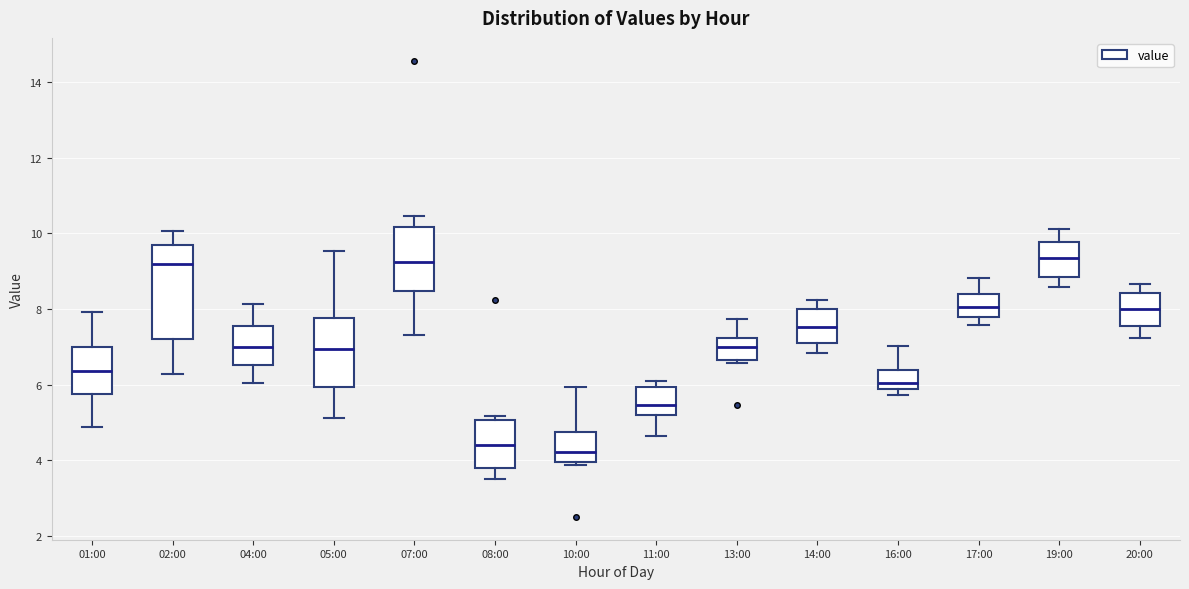

Reading left to right, transcribe this box plot: for each box, give where its median line is, the range the box spans, and where its two whiskers end, as read against the y-axis. The values are not printed on the chart, so give them approximately, as read against the axis.

01:00: median 6.4, box 5.8 to 7.0, whiskers 4.8 to 8.0
02:00: median 9.2, box 7.2 to 9.8, whiskers 6.2 to 10.0
04:00: median 7.0, box 6.6 to 7.6, whiskers 6.0 to 8.2
05:00: median 7.0, box 6.0 to 7.8, whiskers 5.2 to 9.6
07:00: median 9.2, box 8.4 to 10.2, whiskers 7.4 to 10.4
08:00: median 4.4, box 3.8 to 5.0, whiskers 3.6 to 5.2
10:00: median 4.2, box 4.0 to 4.8, whiskers 3.8 to 6.0
11:00: median 5.4, box 5.2 to 6.0, whiskers 4.6 to 6.2
13:00: median 7.0, box 6.6 to 7.2, whiskers 6.6 (just below the box's lower edge) to 7.8
14:00: median 7.6, box 7.0 to 8.0, whiskers 6.8 to 8.2
16:00: median 6.0, box 5.8 to 6.4, whiskers 5.8 (just below the box's lower edge) to 7.0
17:00: median 8.0, box 7.8 to 8.4, whiskers 7.6 to 8.8
19:00: median 9.4, box 8.8 to 9.8, whiskers 8.6 to 10.2
20:00: median 8.0, box 7.6 to 8.4, whiskers 7.2 to 8.6